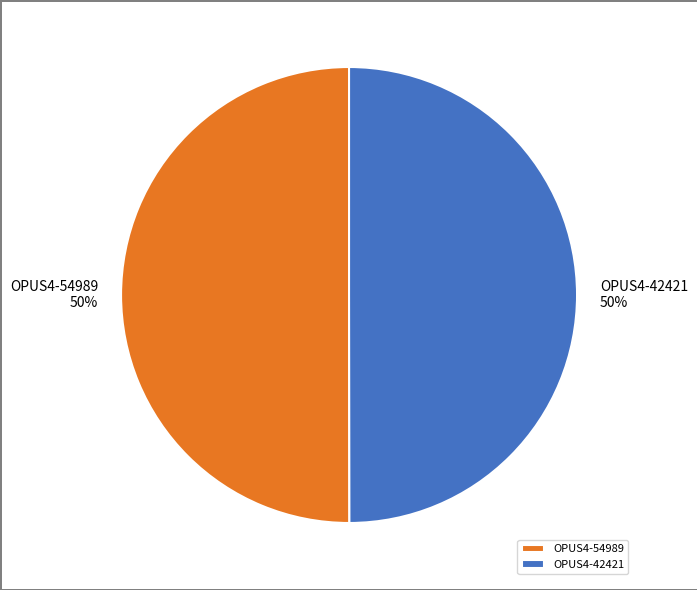

To the nearest percent, what is the average slice percentage?

50%